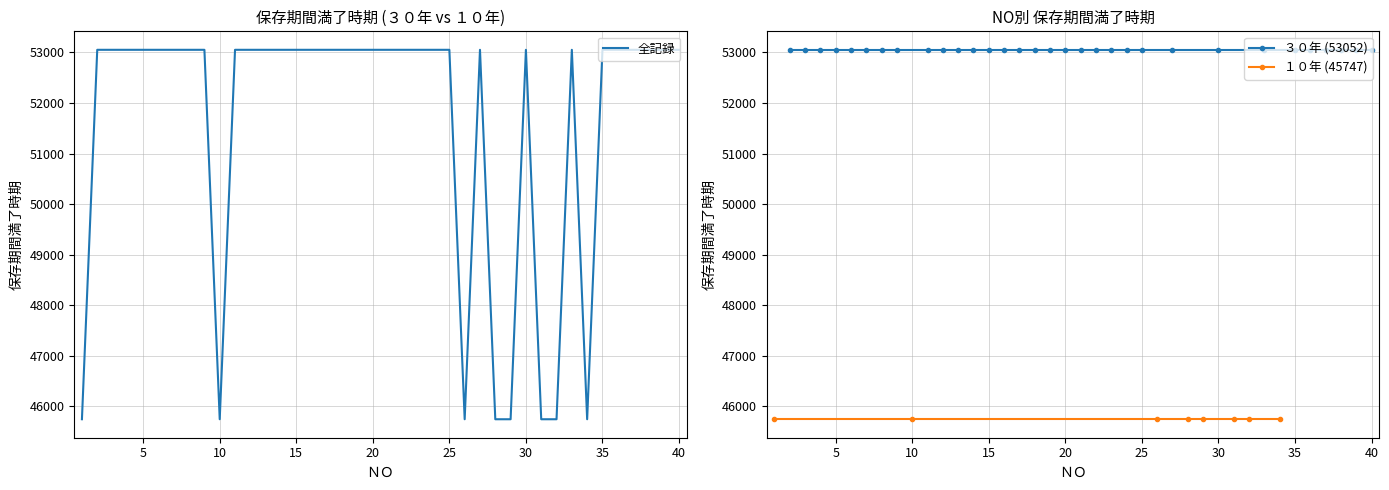

What is the maximum value for １０年?

45747